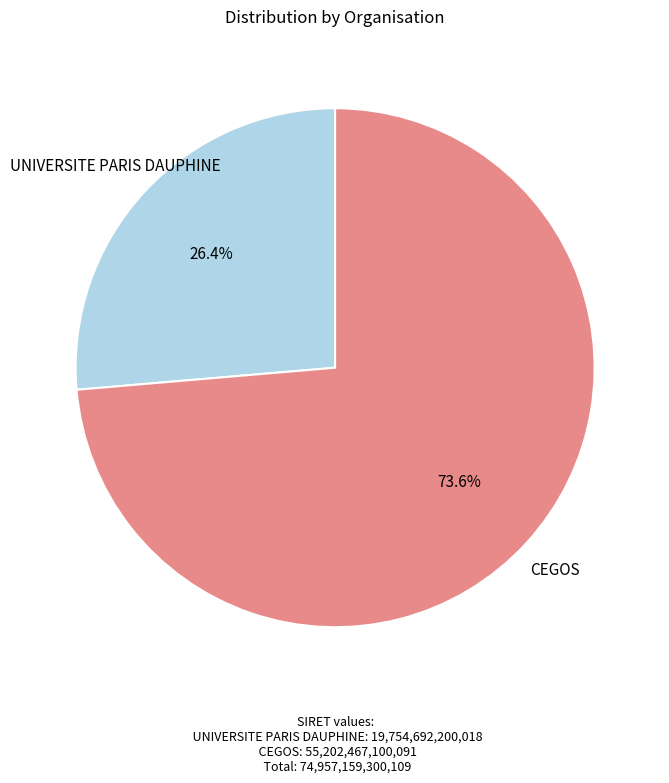

To the nearest percent, what portion does UNIVERSITE PARIS DAUPHINE represent?

26%